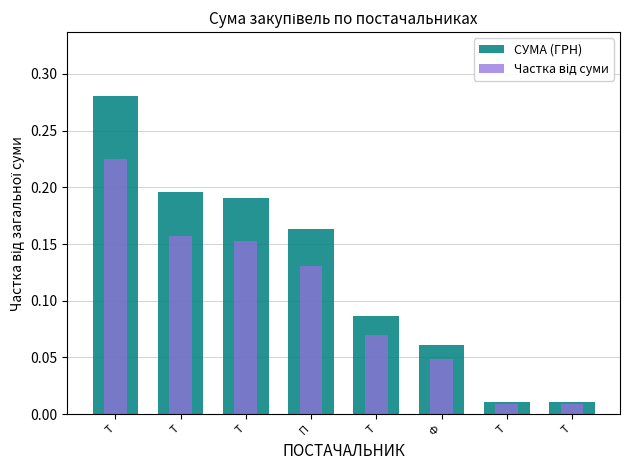

At which label does Частка від суми reach its peak?

Т